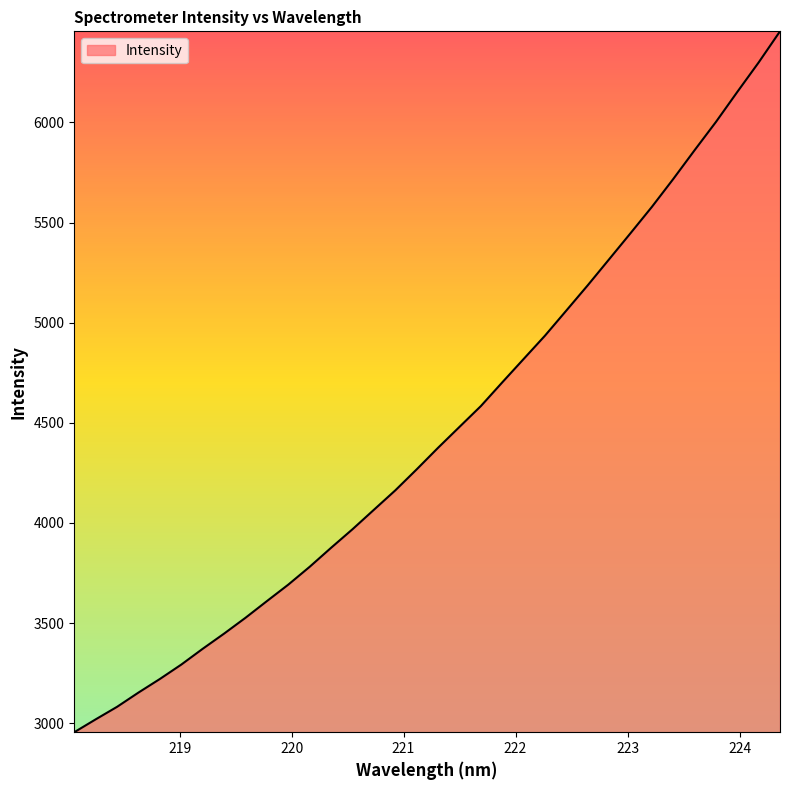

What is the maximum value shown in the chart?

6455.3